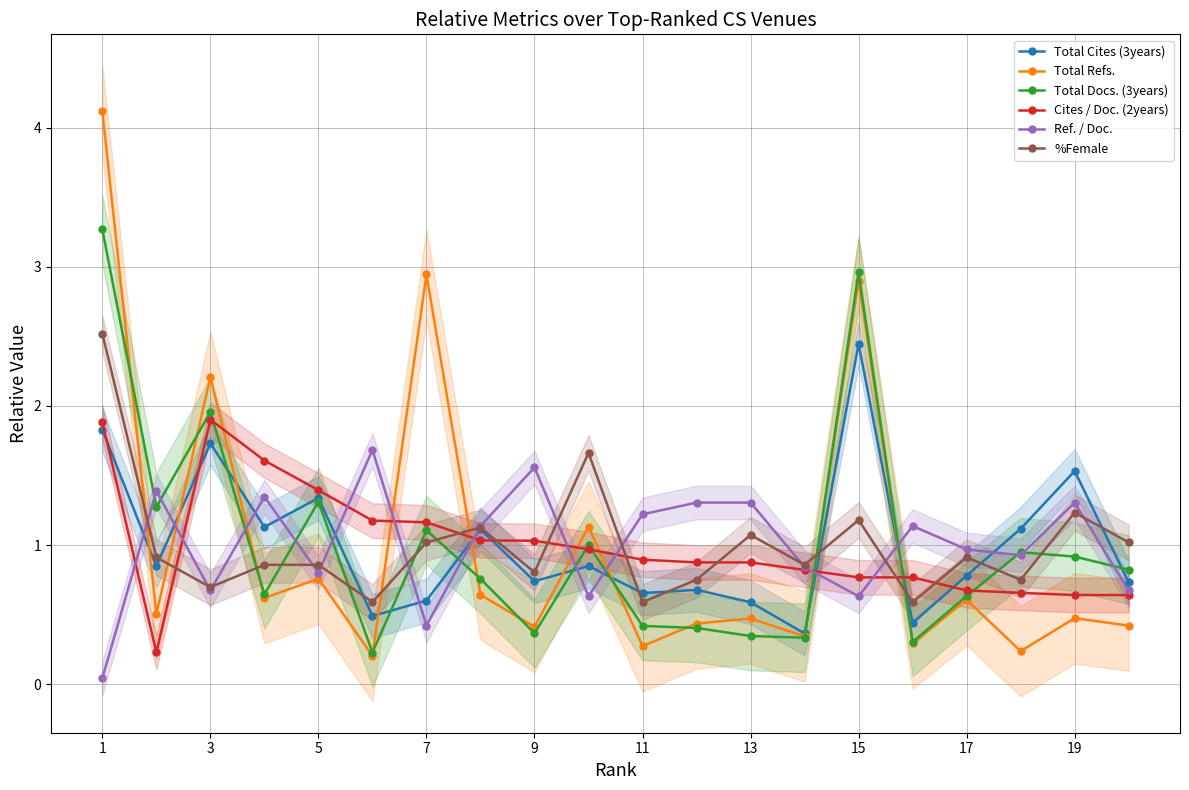

What is the highest value of the Total Cites (3years) series?

2.4